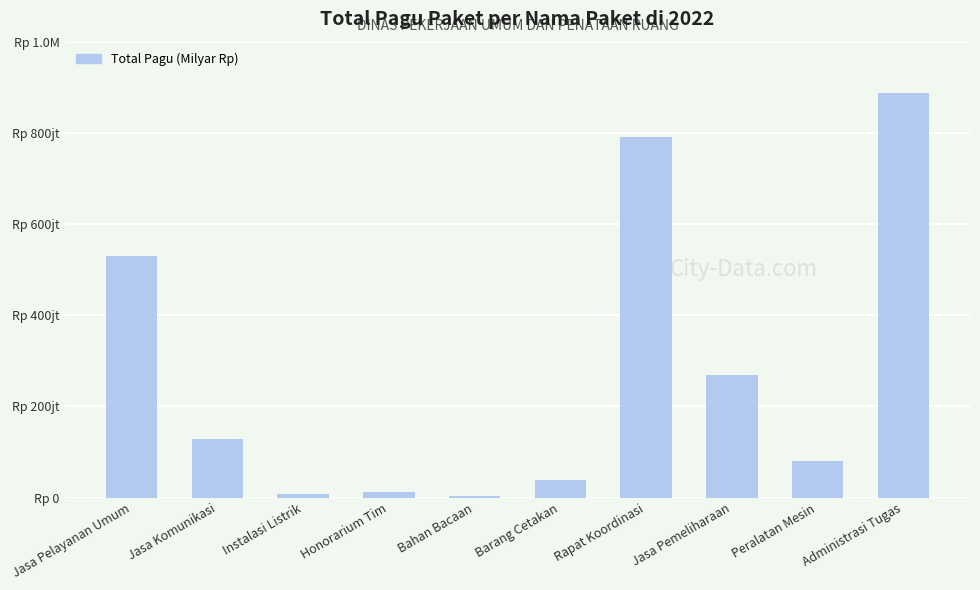

Are the bars horizontal?

No